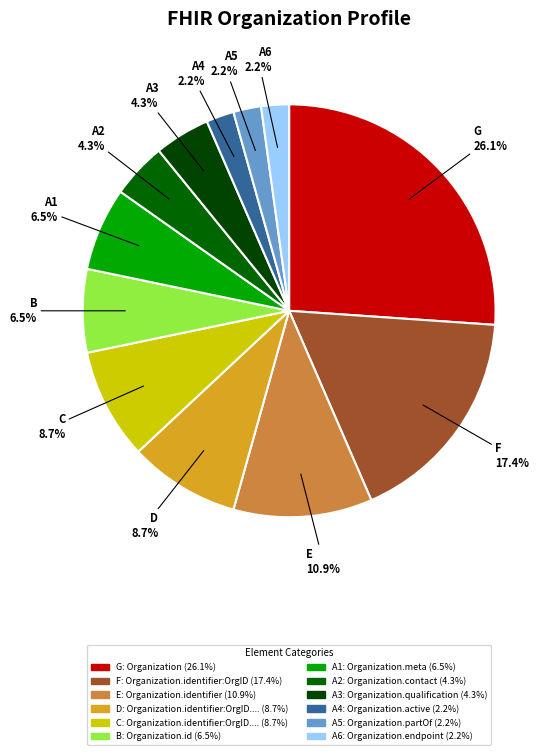

Does D account for over 50% of the chart?

No